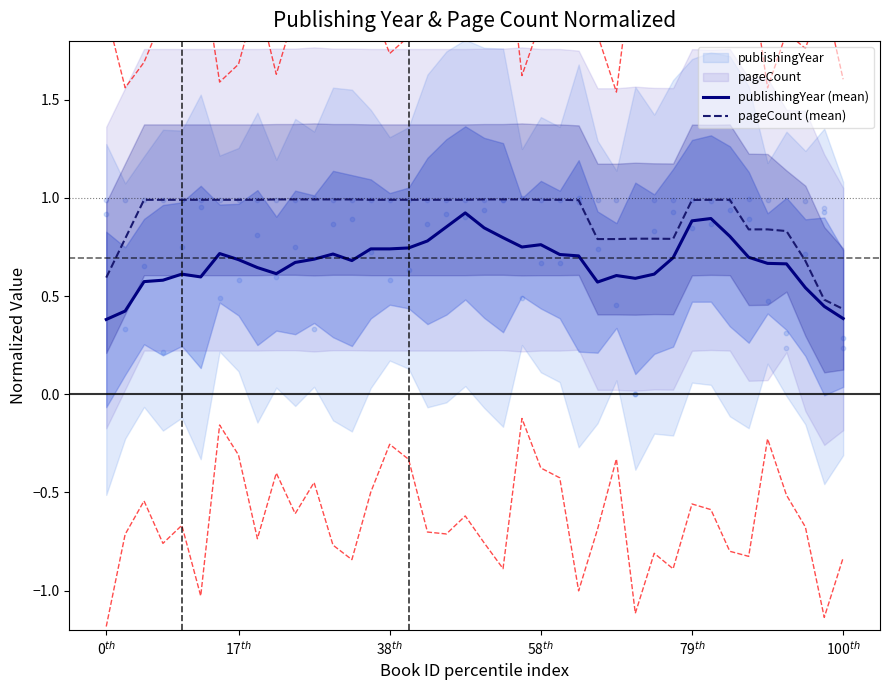

At which category is the sum across all series the highest?

19